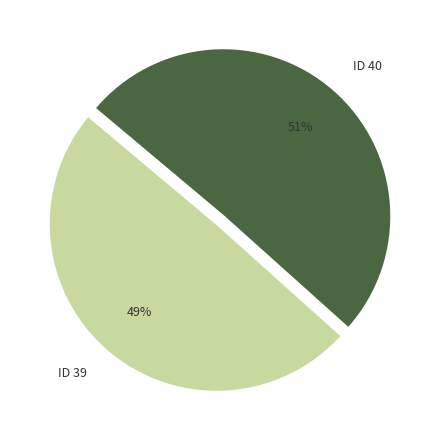

Rank the categories by value from lowest to highest.

ID 39, ID 40